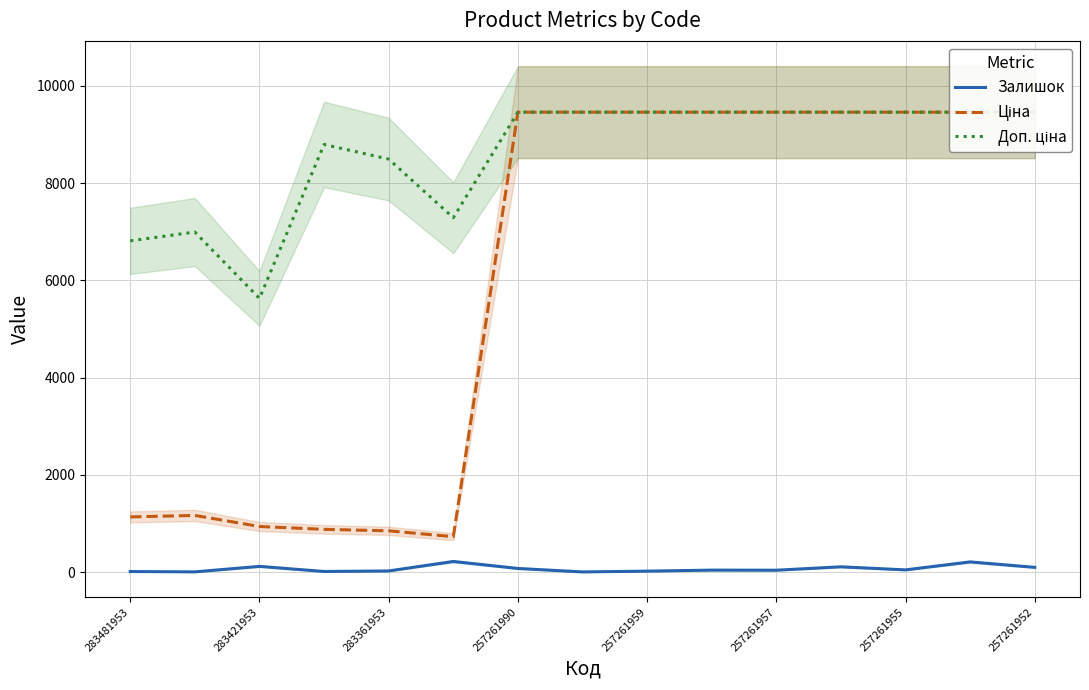

Is it true that Залишок equals 12 at 283481953?

True